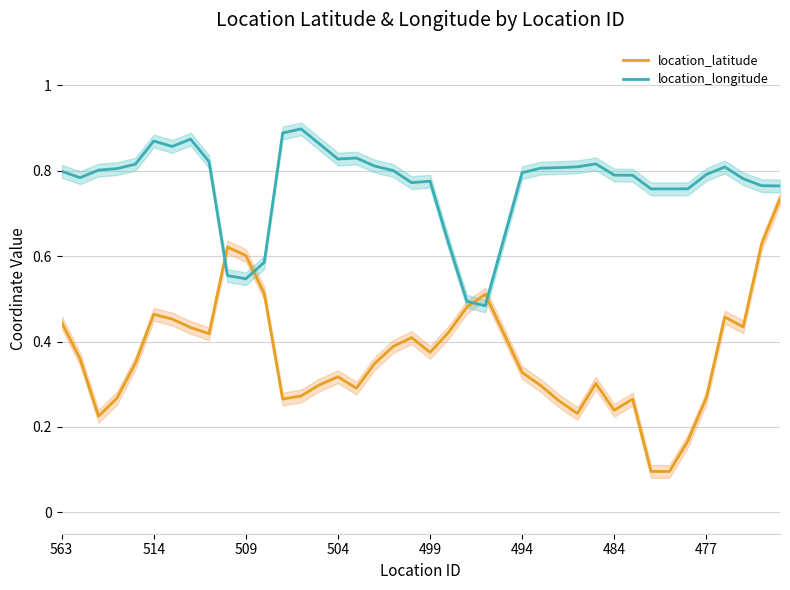

What is the spread (max minus min) of values at 13?

0.6